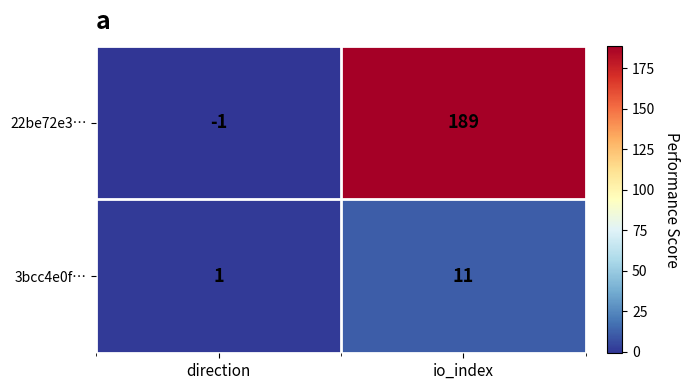

The 22be72e3… series shows 250 at io_index. True or false?

False